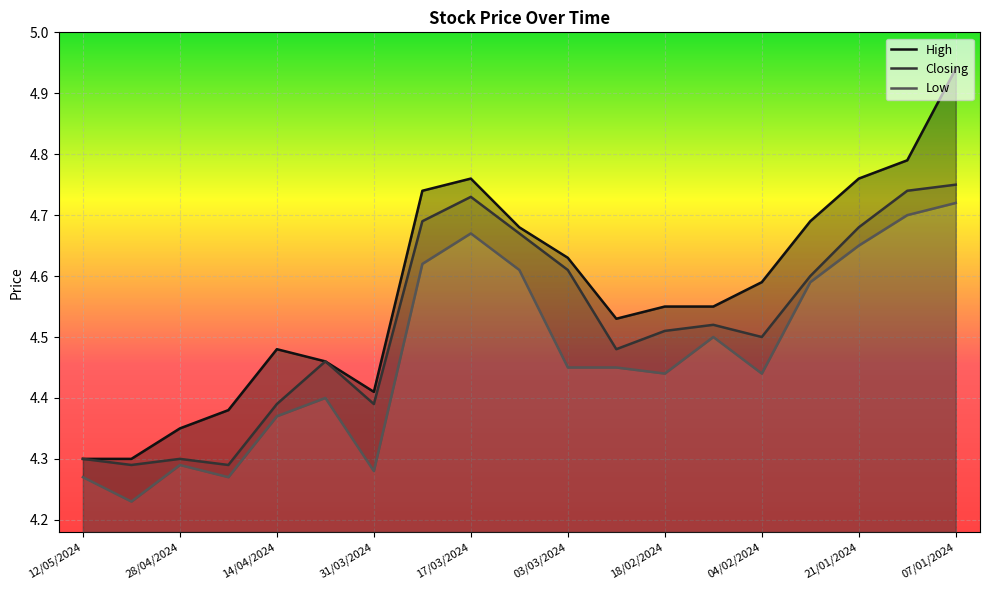

List the series in order of their overall mean, lowest first.

Low, Closing, High